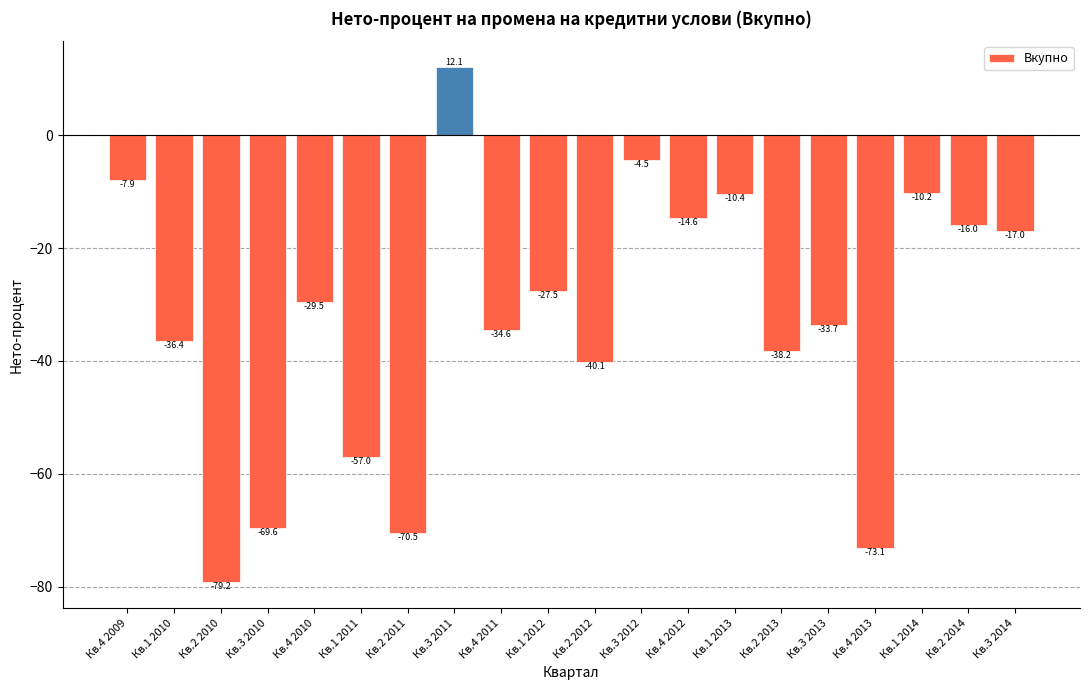

At which label does the data first exceed -29?

Кв.4 2009